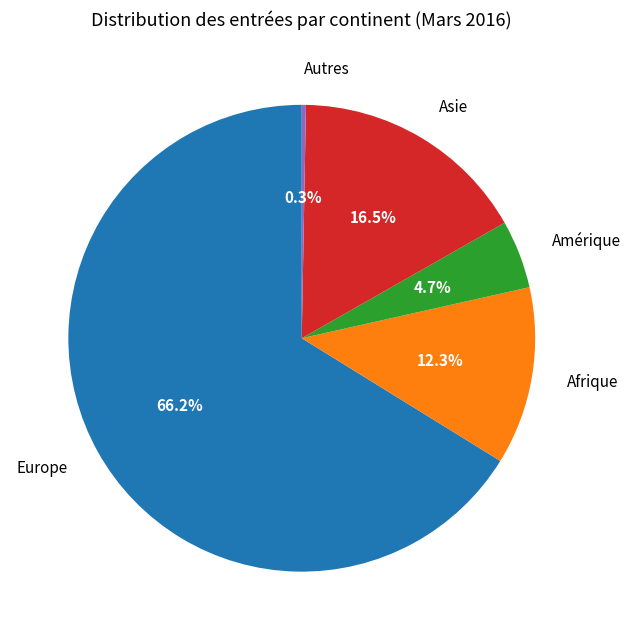

To the nearest percent, what is the average slice percentage?

20%